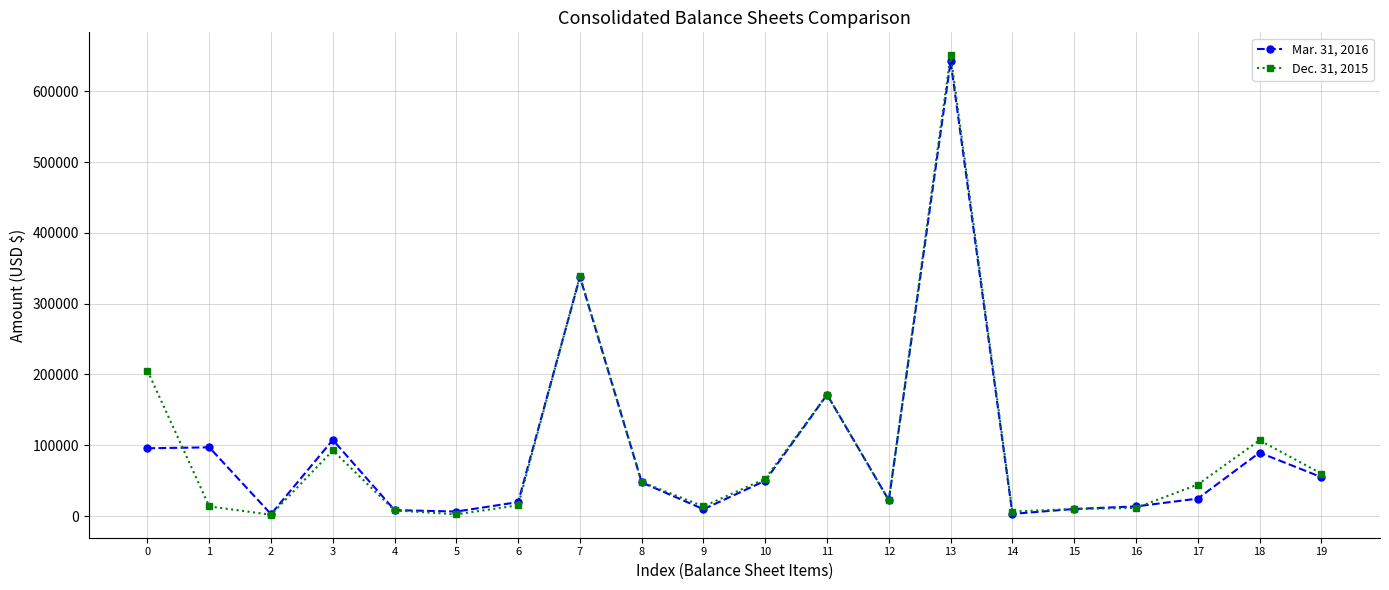

What is the difference between the maximum and second lowest values in the Dec. 31, 2015 series?

648351